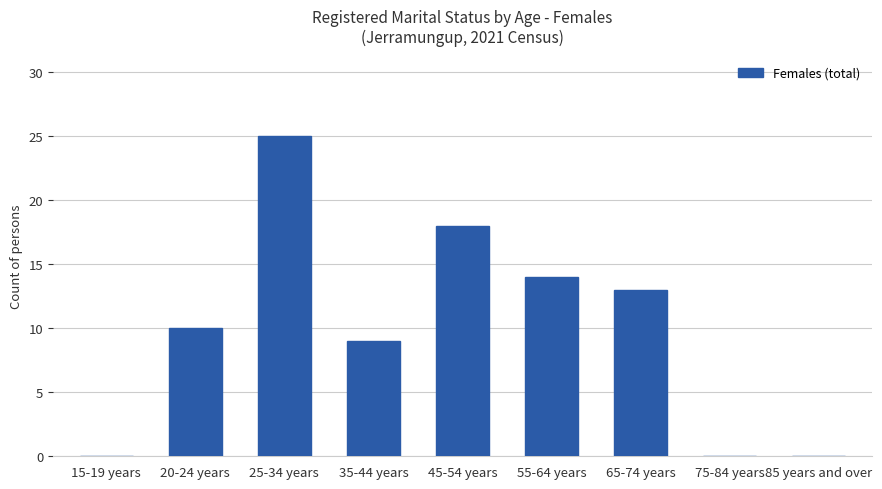

What is the sum of all values?

89